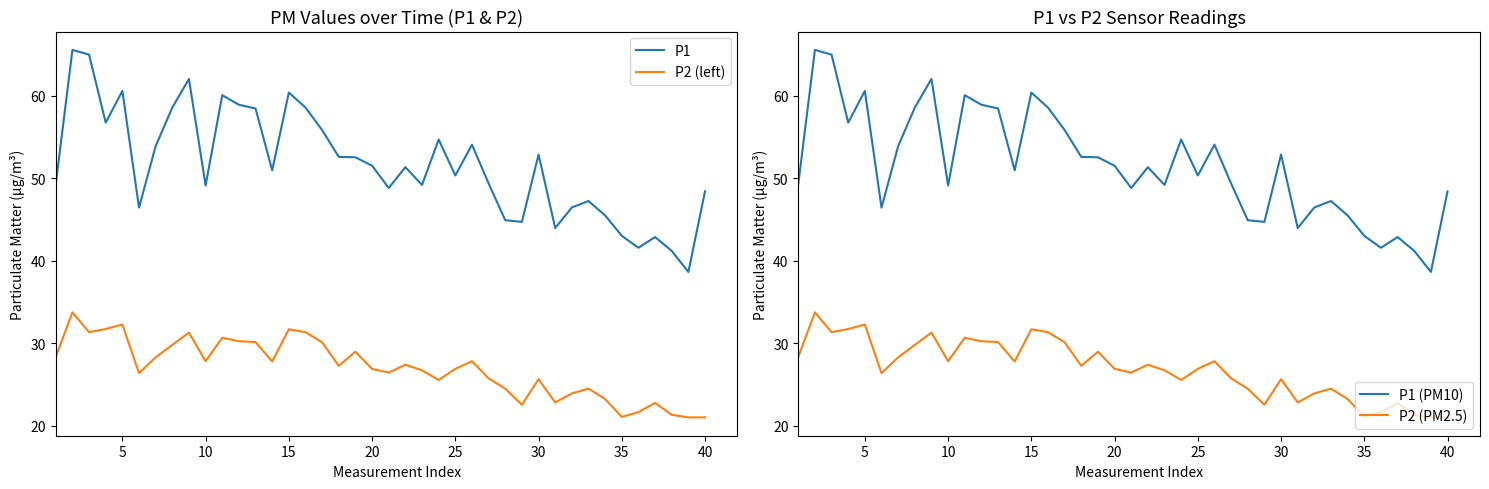

True or false: P2 (left) and P1 cross at least once.

False